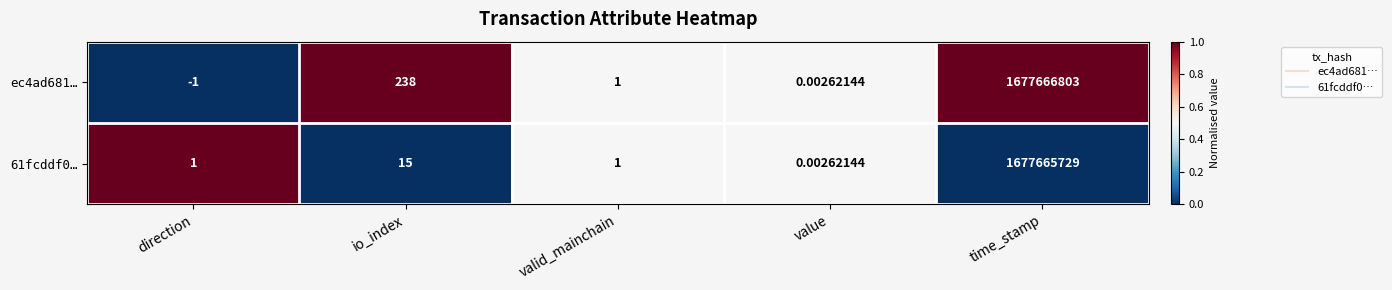

At which category is the sum across all series the highest?

time_stamp